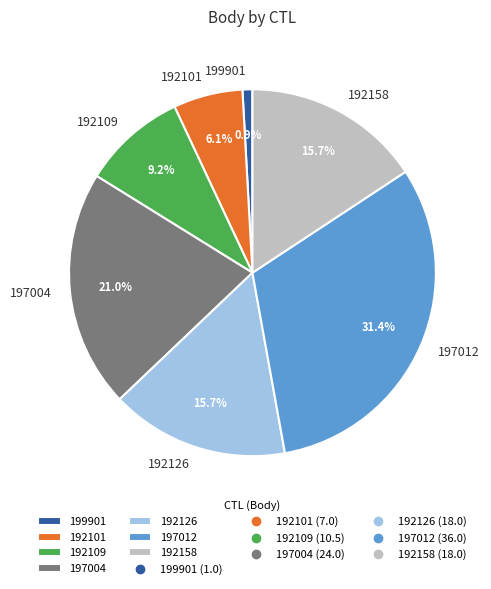

Which has a higher value, 197004 or 199901?

197004